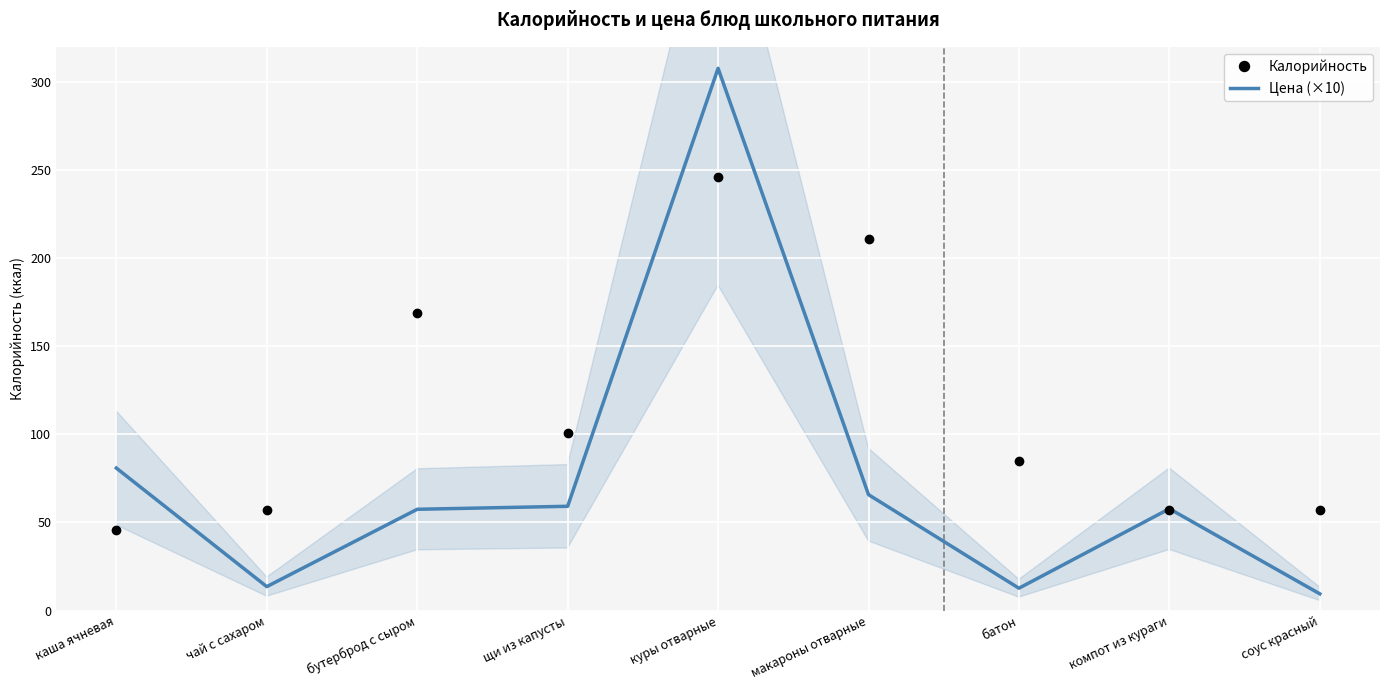

What is the sum of the Цена (×10) values at батон and бутерброд с сыром?

70.2